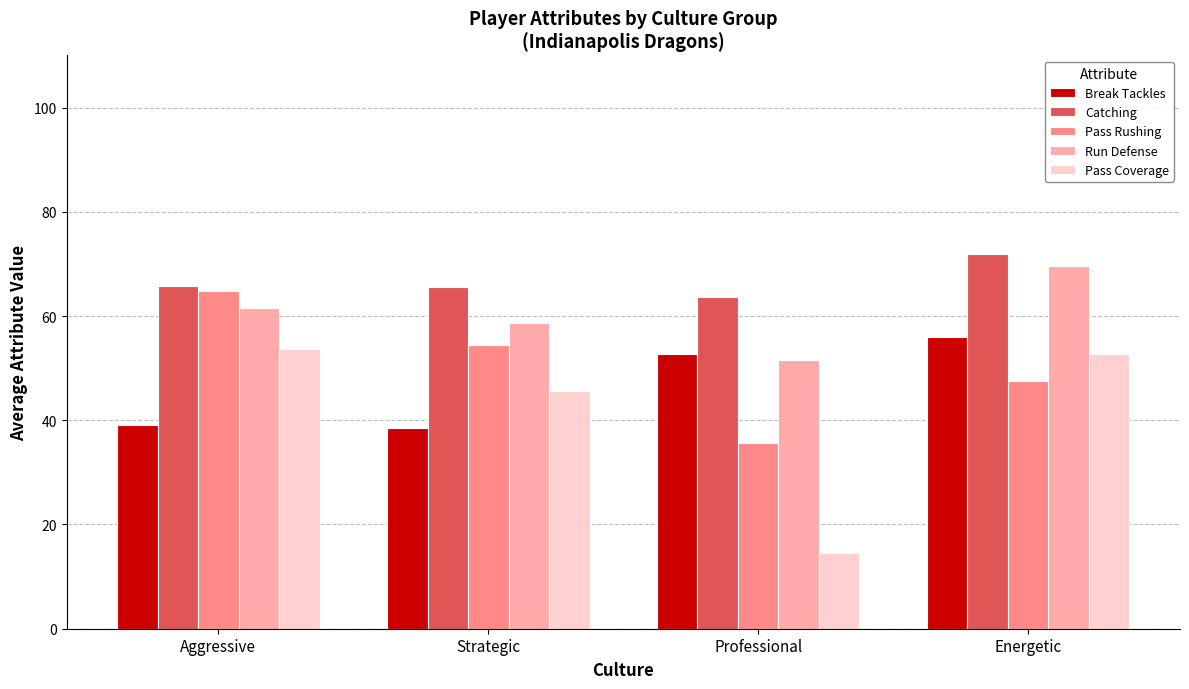

Which series has the largest total across all categories?

Catching